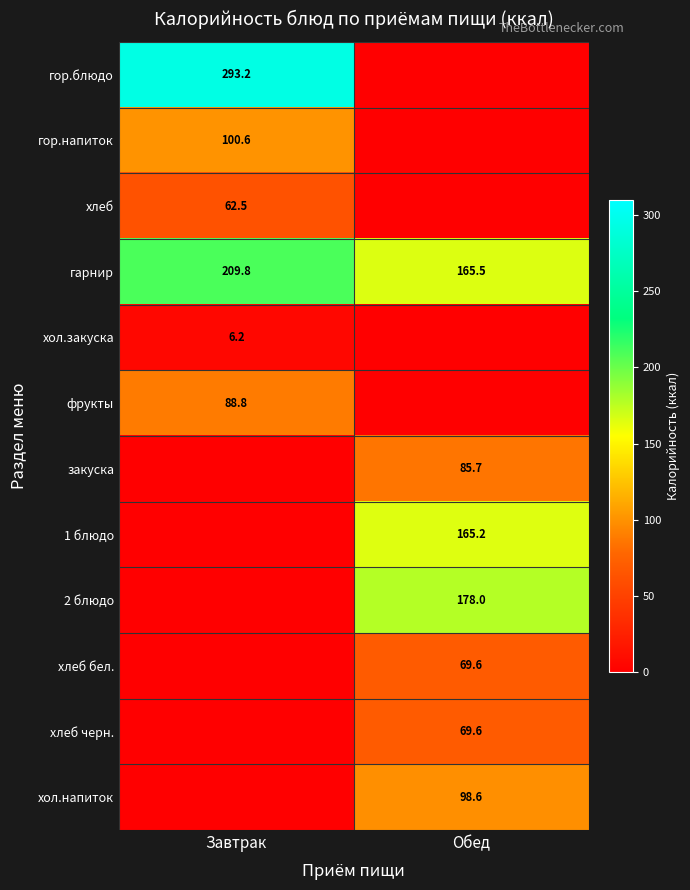

Between Завтрак and Обед, which is larger?

Завтрак